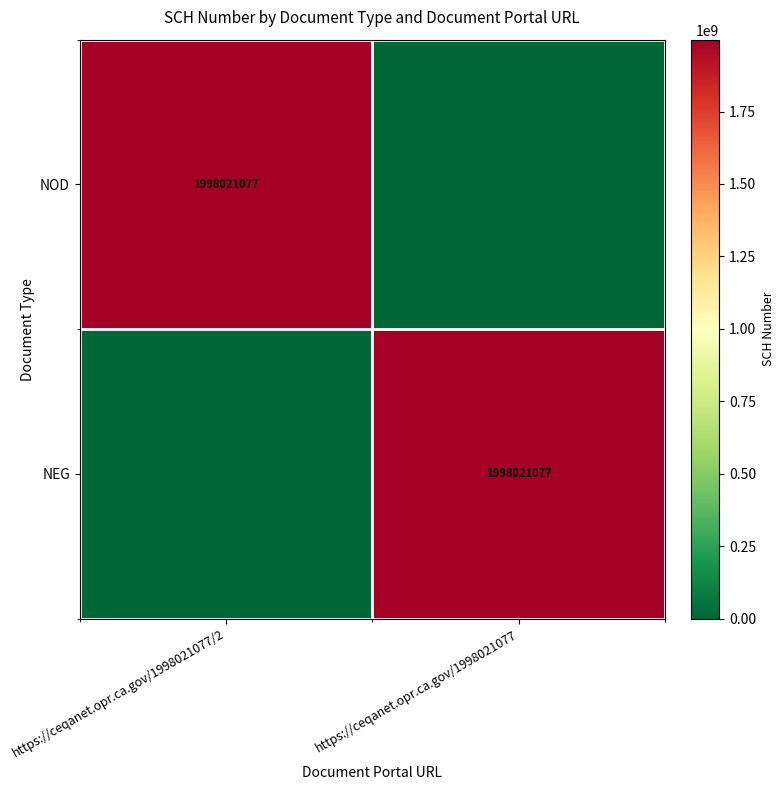

Is it true that NEG equals 1998021077 at https://ceqanet.opr.ca.gov/1998021077?

True